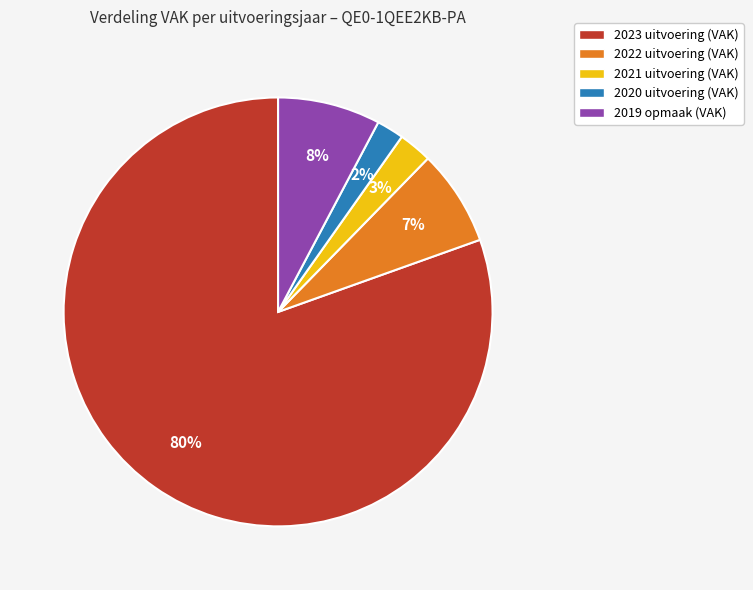

Which category has the biggest portion of the pie?

2023 uitvoering (VAK)